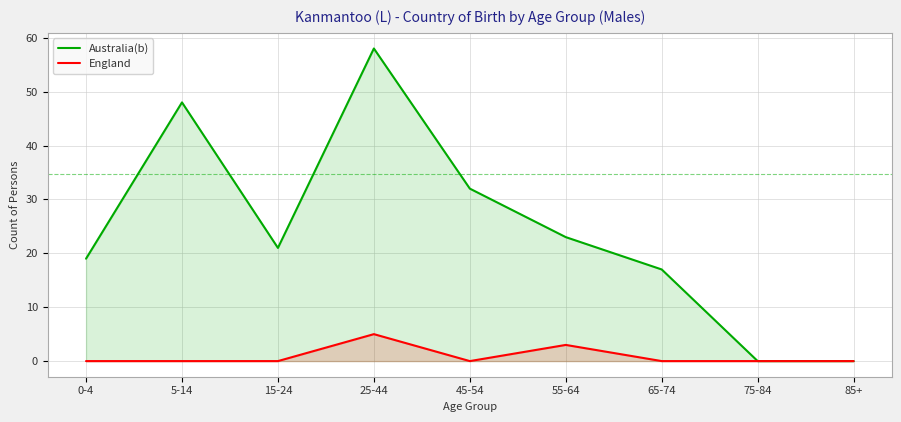

Reading left to right, transcribe all the data shown in this chart.

Australia(b): 19	48	21	58	32	23	17	0	0
England: 0	0	0	5	0	3	0	0	0